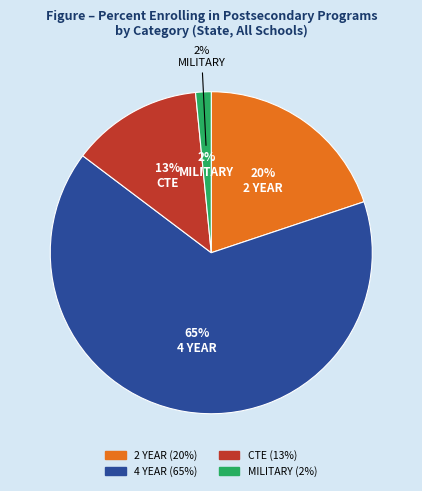

To the nearest percent, what portion does 2 YEAR represent?

20%